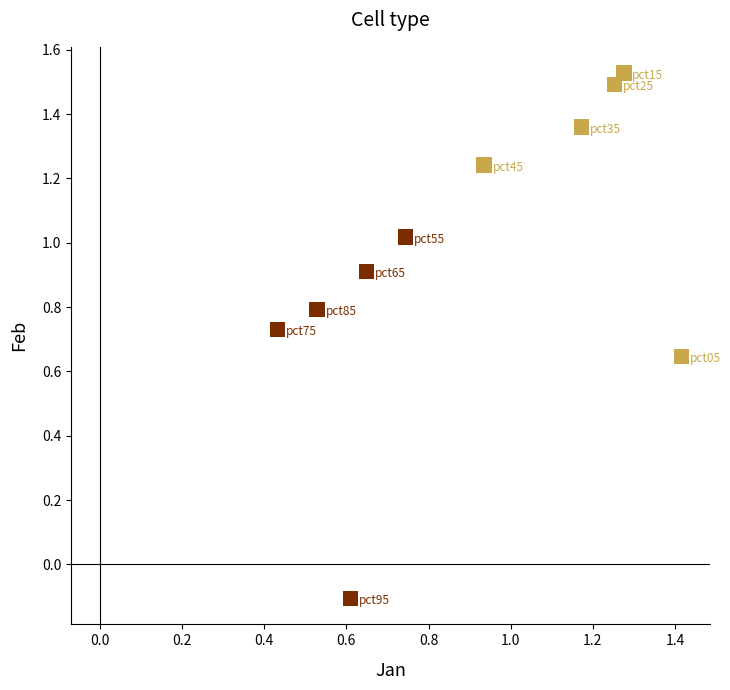

Which series reaches the maximum Y coordinate?

Metastatic Tumour